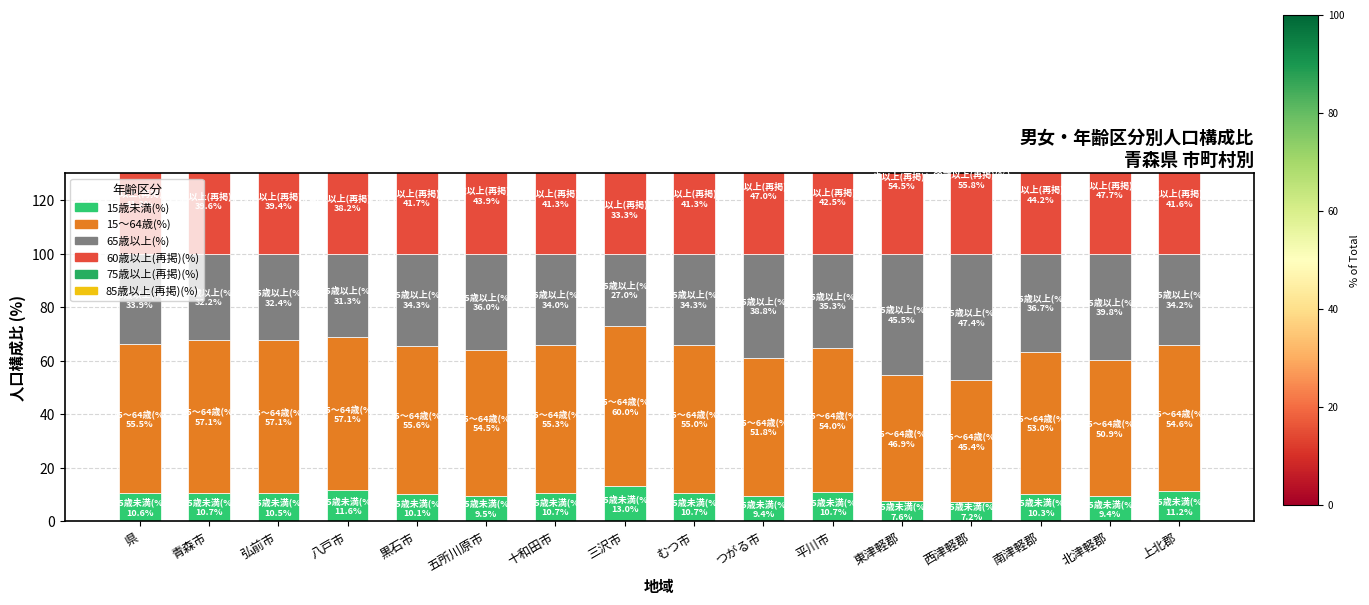

What is the value of the 85歳以上(再掲)(%) bar at the 5th from the left?

5.9